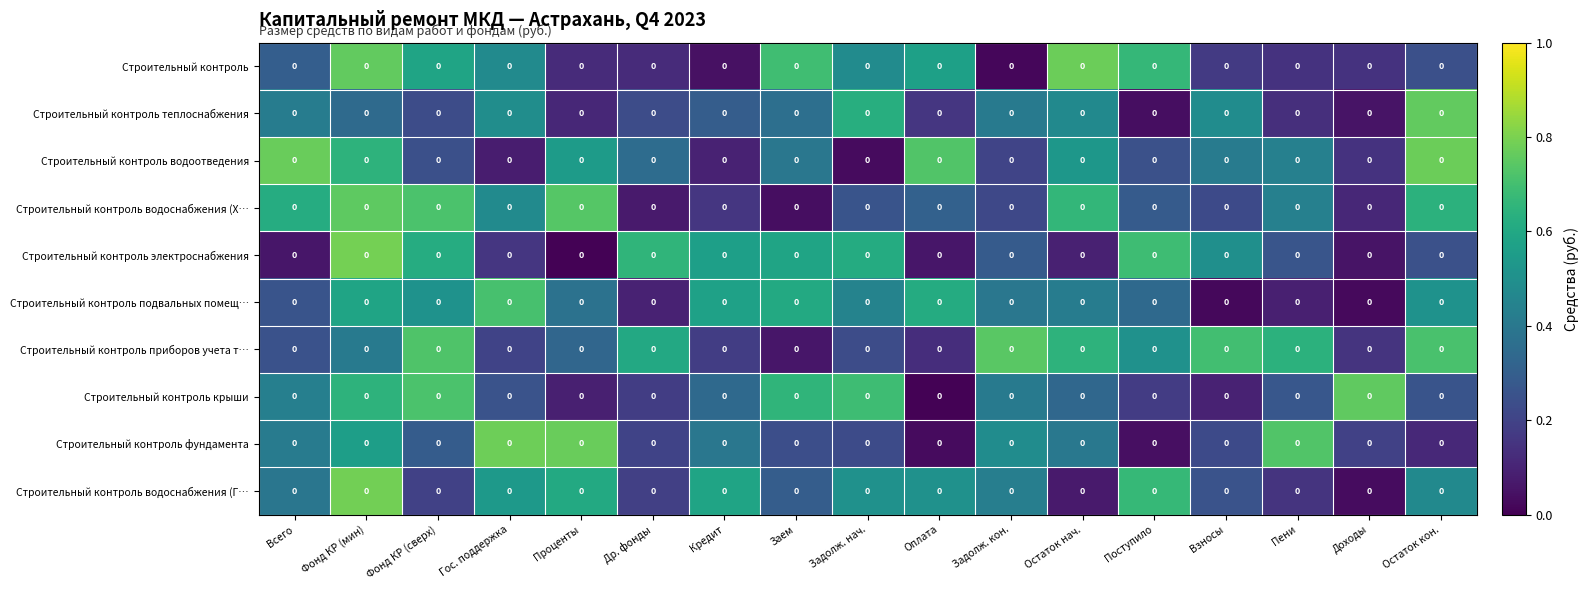

Reading left to right, what are all the values shown in this chart?

Строительный контроль: Всего=0.0	Фонд КР (мин)=0.0	Фонд КР (сверх)=0.0	Гос. поддержка=0.0	Проценты=0.0	Др. фонды=0.0	Кредит=0.0	Заем=0.0	Задолж. нач.=0.0	Оплата=0.0	Задолж. кон.=0.0	Остаток нач.=0.0	Поступило=0.0	Взносы=0.0	Пени=0.0	Доходы=0.0	Остаток кон.=0.0
Строительный контроль теплоснабжения: Всего=0.0	Фонд КР (мин)=0.0	Фонд КР (сверх)=0.0	Гос. поддержка=0.0	Проценты=0.0	Др. фонды=0.0	Кредит=0.0	Заем=0.0	Задолж. нач.=0.0	Оплата=0.0	Задолж. кон.=0.0	Остаток нач.=0.0	Поступило=0.0	Взносы=0.0	Пени=0.0	Доходы=0.0	Остаток кон.=0.0
Строительный контроль водоотведения: Всего=0.0	Фонд КР (мин)=0.0	Фонд КР (сверх)=0.0	Гос. поддержка=0.0	Проценты=0.0	Др. фонды=0.0	Кредит=0.0	Заем=0.0	Задолж. нач.=0.0	Оплата=0.0	Задолж. кон.=0.0	Остаток нач.=0.0	Поступило=0.0	Взносы=0.0	Пени=0.0	Доходы=0.0	Остаток кон.=0.0
Строительный контроль водоснабжения (Х…: Всего=0.0	Фонд КР (мин)=0.0	Фонд КР (сверх)=0.0	Гос. поддержка=0.0	Проценты=0.0	Др. фонды=0.0	Кредит=0.0	Заем=0.0	Задолж. нач.=0.0	Оплата=0.0	Задолж. кон.=0.0	Остаток нач.=0.0	Поступило=0.0	Взносы=0.0	Пени=0.0	Доходы=0.0	Остаток кон.=0.0
Строительный контроль электроснабжения: Всего=0.0	Фонд КР (мин)=0.0	Фонд КР (сверх)=0.0	Гос. поддержка=0.0	Проценты=0.0	Др. фонды=0.0	Кредит=0.0	Заем=0.0	Задолж. нач.=0.0	Оплата=0.0	Задолж. кон.=0.0	Остаток нач.=0.0	Поступило=0.0	Взносы=0.0	Пени=0.0	Доходы=0.0	Остаток кон.=0.0
Строительный контроль подвальных помещ…: Всего=0.0	Фонд КР (мин)=0.0	Фонд КР (сверх)=0.0	Гос. поддержка=0.0	Проценты=0.0	Др. фонды=0.0	Кредит=0.0	Заем=0.0	Задолж. нач.=0.0	Оплата=0.0	Задолж. кон.=0.0	Остаток нач.=0.0	Поступило=0.0	Взносы=0.0	Пени=0.0	Доходы=0.0	Остаток кон.=0.0
Строительный контроль приборов учета т…: Всего=0.0	Фонд КР (мин)=0.0	Фонд КР (сверх)=0.0	Гос. поддержка=0.0	Проценты=0.0	Др. фонды=0.0	Кредит=0.0	Заем=0.0	Задолж. нач.=0.0	Оплата=0.0	Задолж. кон.=0.0	Остаток нач.=0.0	Поступило=0.0	Взносы=0.0	Пени=0.0	Доходы=0.0	Остаток кон.=0.0
Строительный контроль крыши: Всего=0.0	Фонд КР (мин)=0.0	Фонд КР (сверх)=0.0	Гос. поддержка=0.0	Проценты=0.0	Др. фонды=0.0	Кредит=0.0	Заем=0.0	Задолж. нач.=0.0	Оплата=0.0	Задолж. кон.=0.0	Остаток нач.=0.0	Поступило=0.0	Взносы=0.0	Пени=0.0	Доходы=0.0	Остаток кон.=0.0
Строительный контроль фундамента: Всего=0.0	Фонд КР (мин)=0.0	Фонд КР (сверх)=0.0	Гос. поддержка=0.0	Проценты=0.0	Др. фонды=0.0	Кредит=0.0	Заем=0.0	Задолж. нач.=0.0	Оплата=0.0	Задолж. кон.=0.0	Остаток нач.=0.0	Поступило=0.0	Взносы=0.0	Пени=0.0	Доходы=0.0	Остаток кон.=0.0
Строительный контроль водоснабжения (Г…: Всего=0.0	Фонд КР (мин)=0.0	Фонд КР (сверх)=0.0	Гос. поддержка=0.0	Проценты=0.0	Др. фонды=0.0	Кредит=0.0	Заем=0.0	Задолж. нач.=0.0	Оплата=0.0	Задолж. кон.=0.0	Остаток нач.=0.0	Поступило=0.0	Взносы=0.0	Пени=0.0	Доходы=0.0	Остаток кон.=0.0